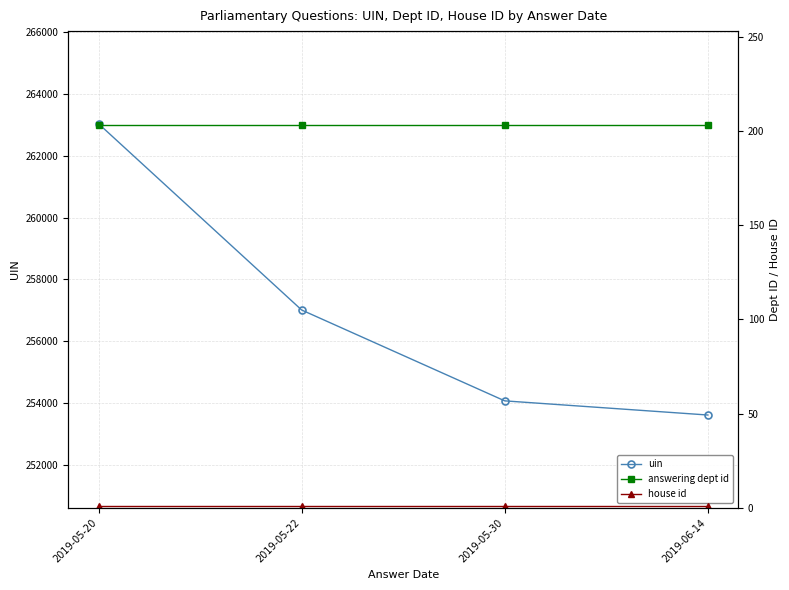

What is the value of the house id point at the 3rd from the left?

1